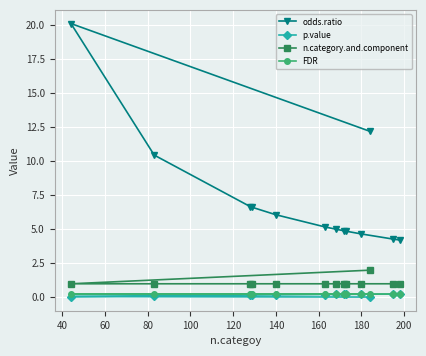

Which series has the largest range (max minus min)?

odds.ratio